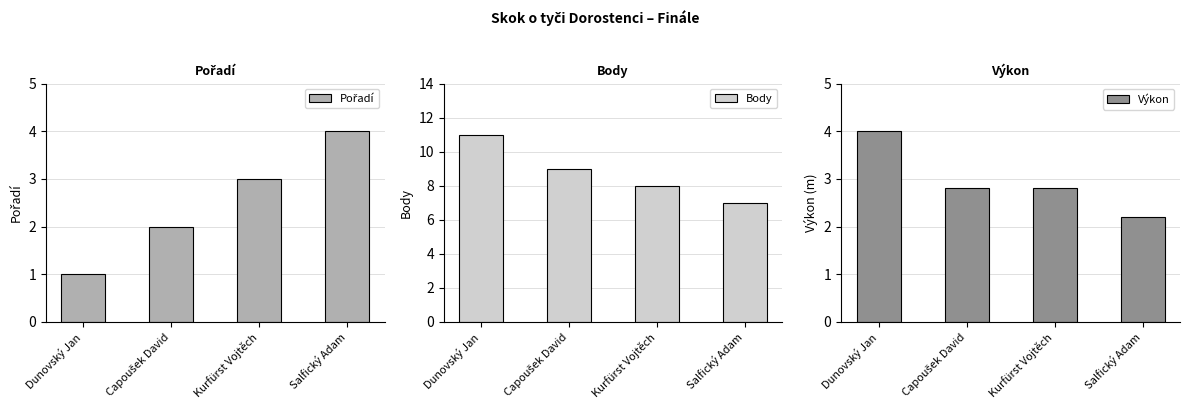

What is the sum of all Výkon values?

11.8